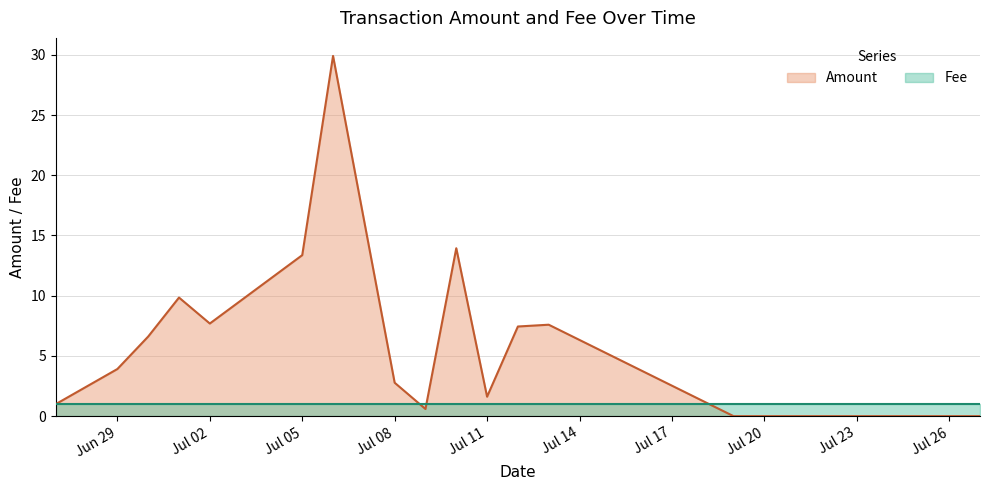

How many data points are less than 6?

7